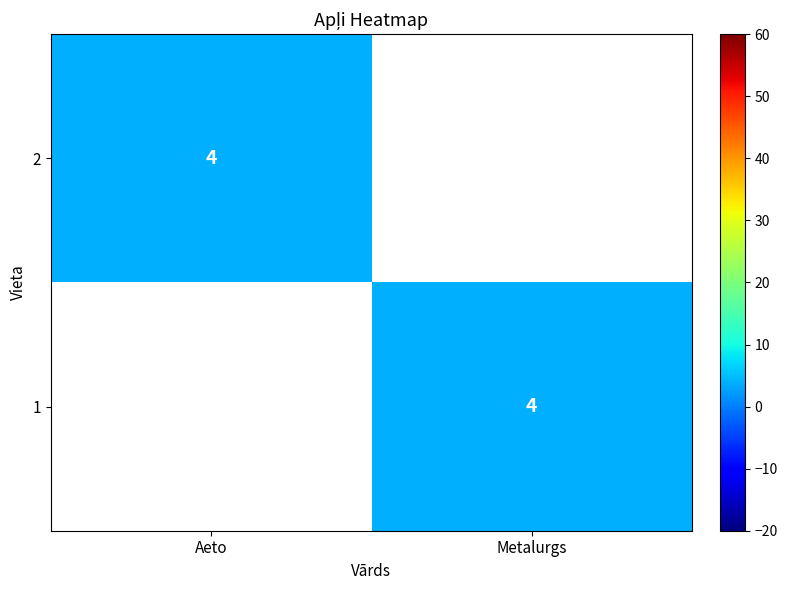

The value of 1 at Metalurgs is 6. True or false?

False